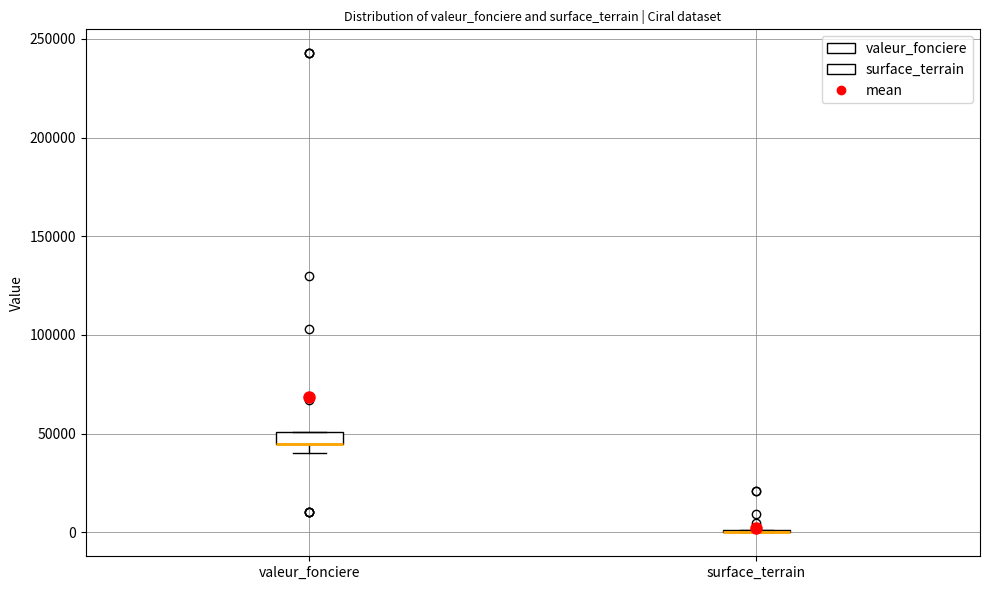

Where is the upper edge of the box for valeur_fonciere on the y-axis? The values are not printed on the chart, so give them approximately, as read against the axis.

50000